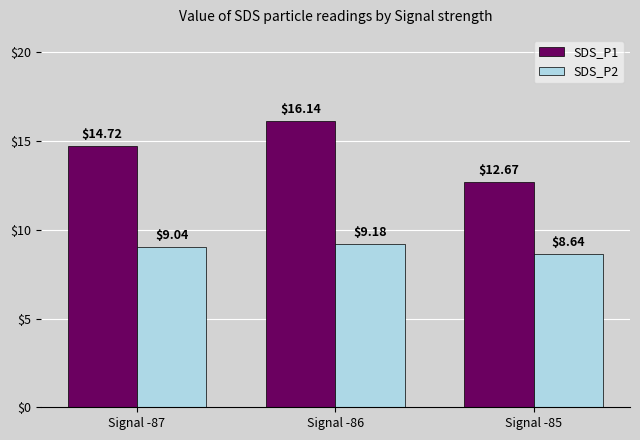

True or false: SDS_P1 has a value of 16.1 at Signal -86.

True